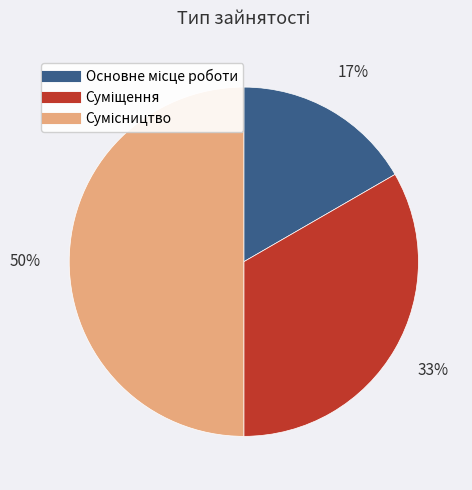

To the nearest percent, what is the average slice percentage?

33%